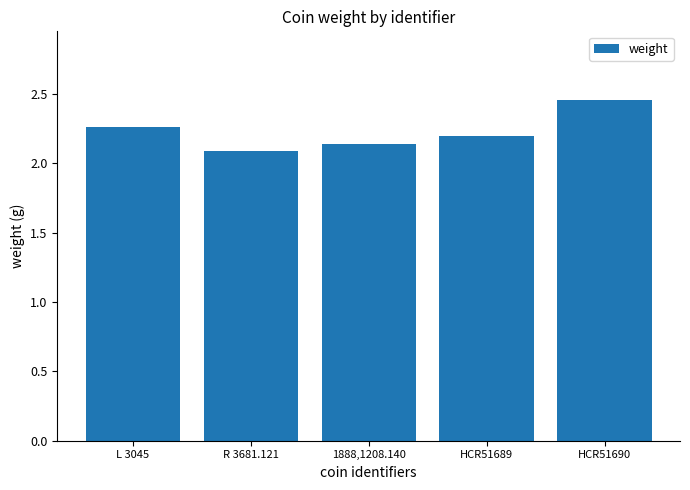

Rank the categories by value from lowest to highest.

R 3681.121, 1888,1208.140, HCR51689, L 3045, HCR51690